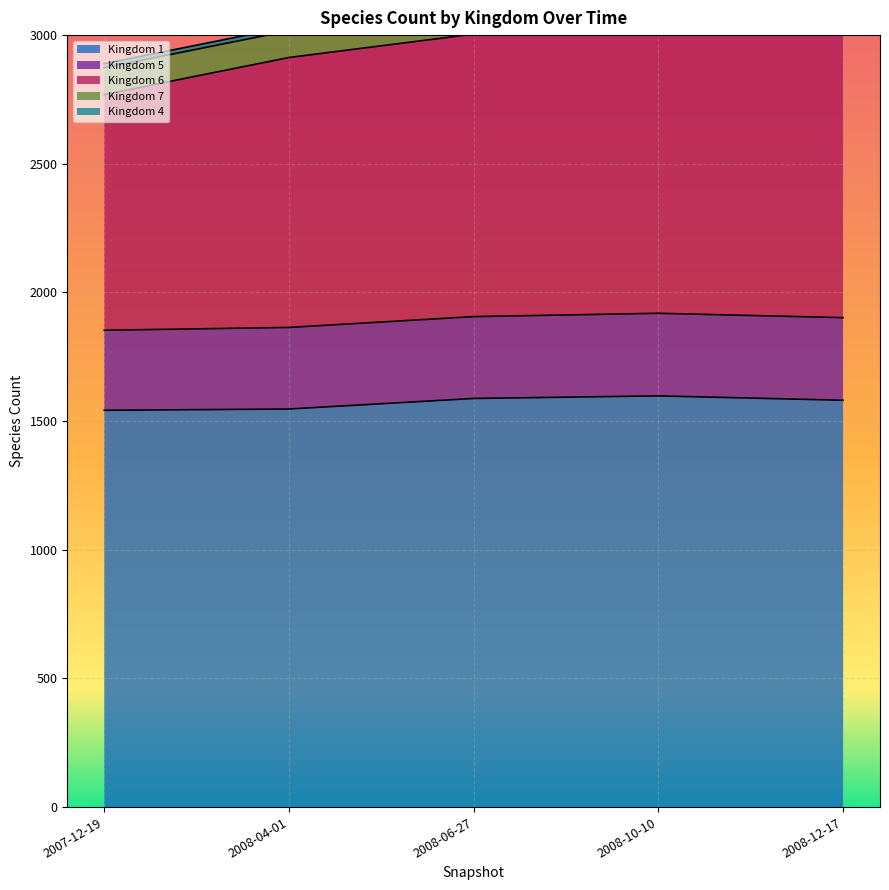

List the series in order of their peak value, lowest first.

4, 7, 5, 6, 1